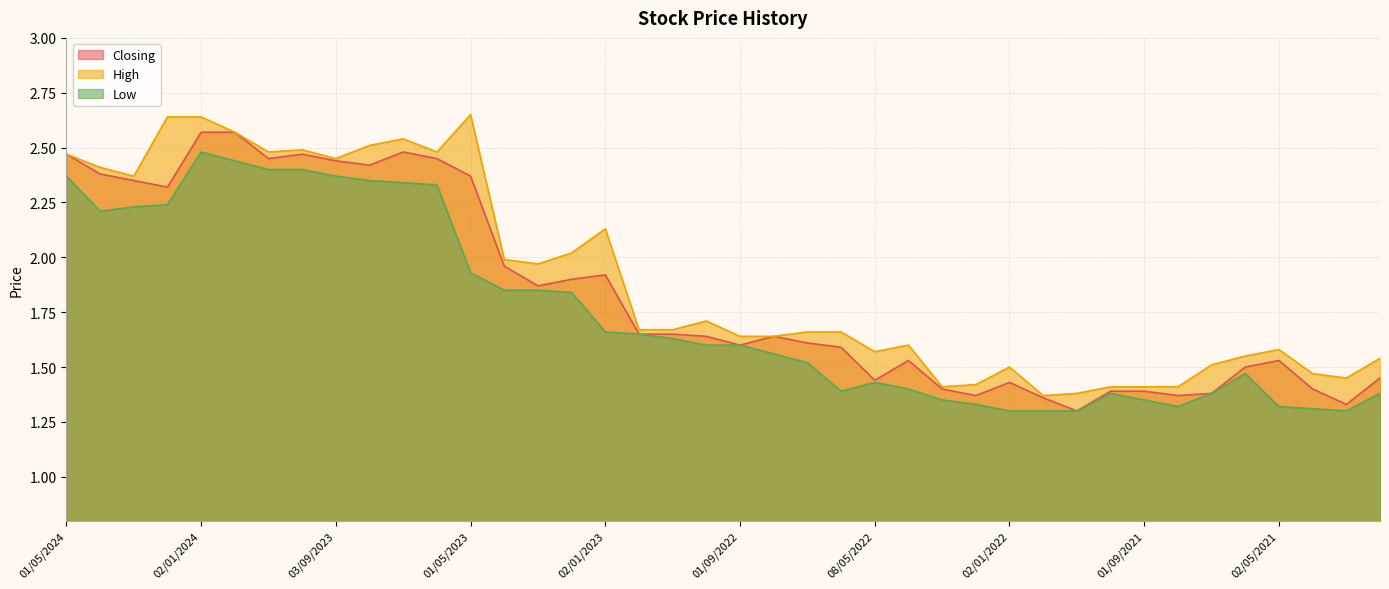

What is the difference between the maximum and minimum values in the Closing series?

1.3